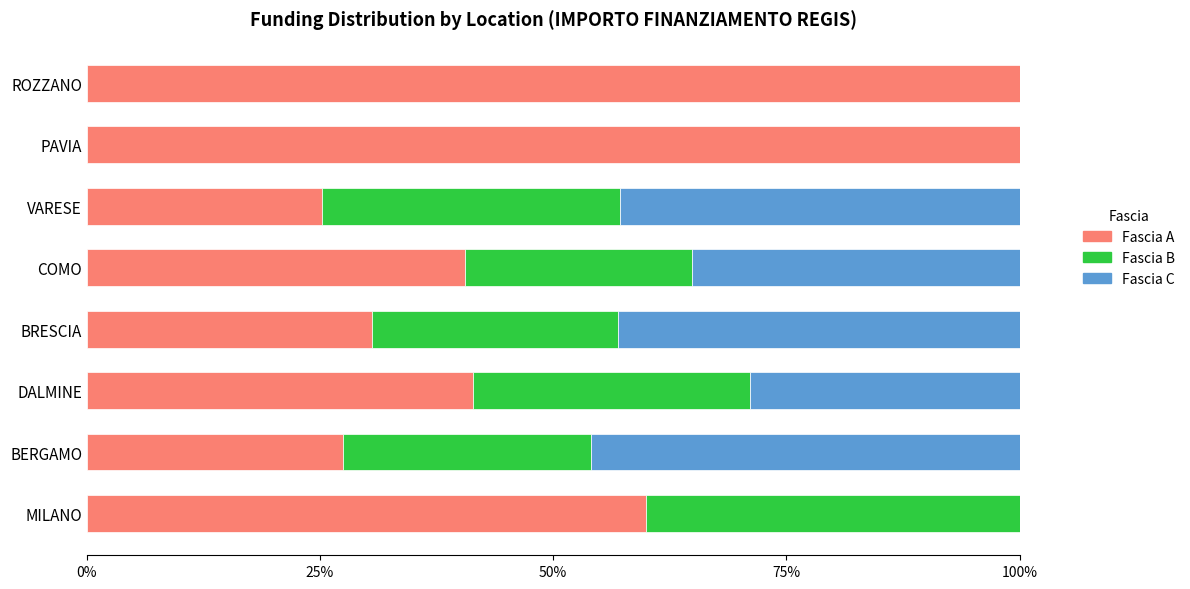

What is the sum of all Fascia A values?

425.1